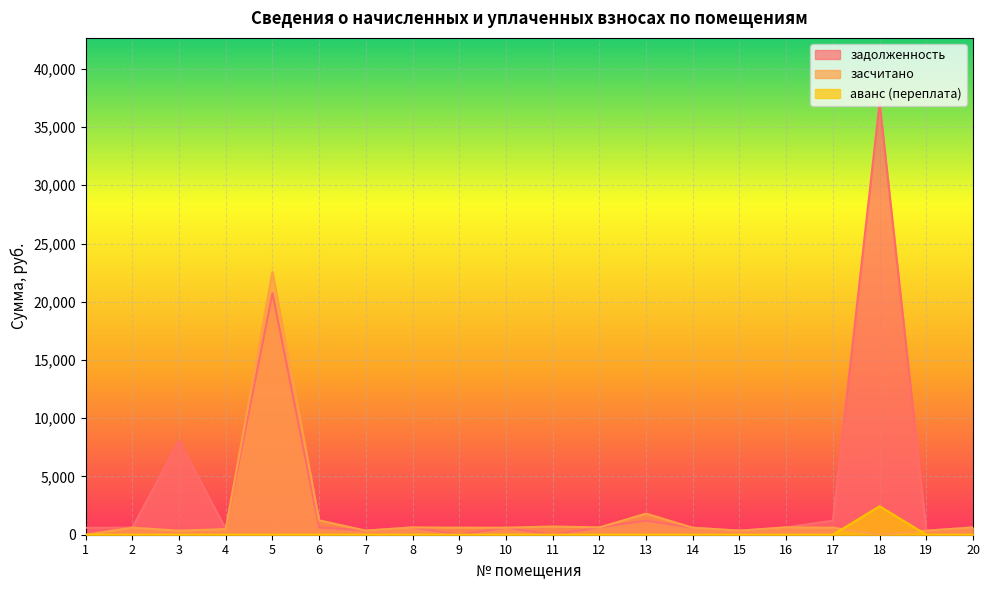

What is the average value of the аванс (переплата) series?

122.2